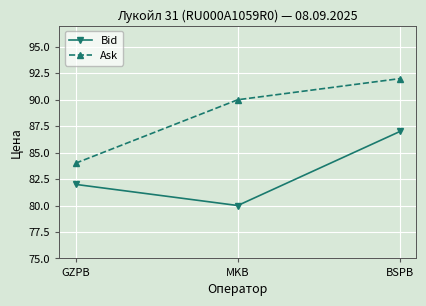

Reading left to right, extract all data points from this chart.

Bid: 82	80	87
Ask: 84	90	92